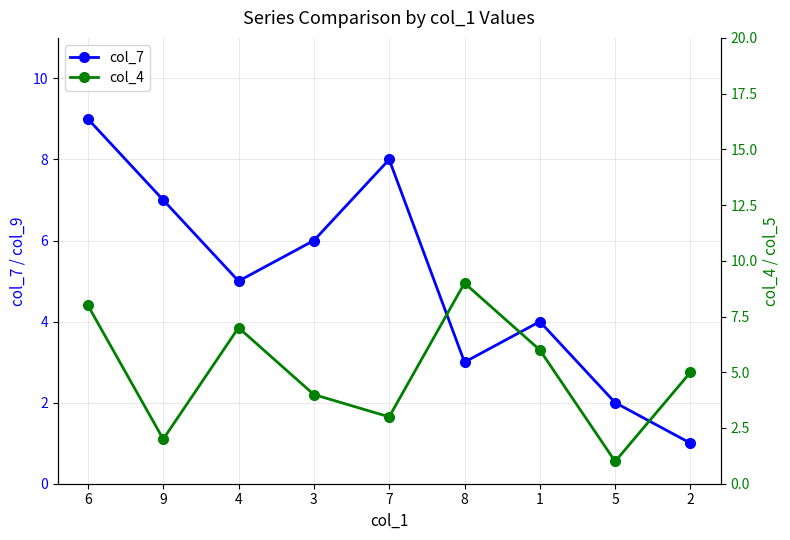

What is the difference between the col_7 values at 1 and 2?

3